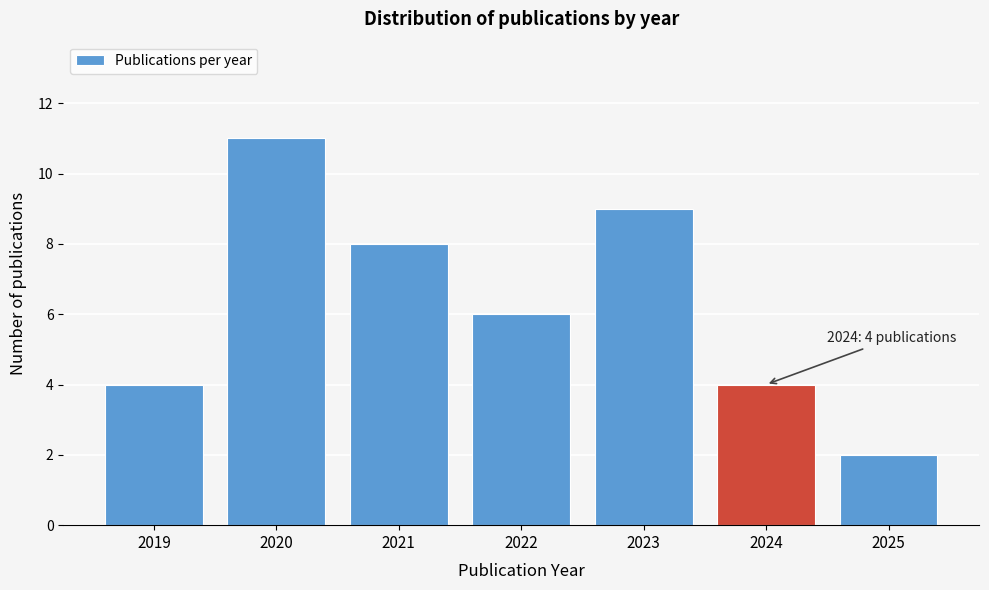

Reading left to right, list all the values displayed in this chart.

2019=4	2020=11	2021=8	2022=6	2023=9	2024=4	2025=2